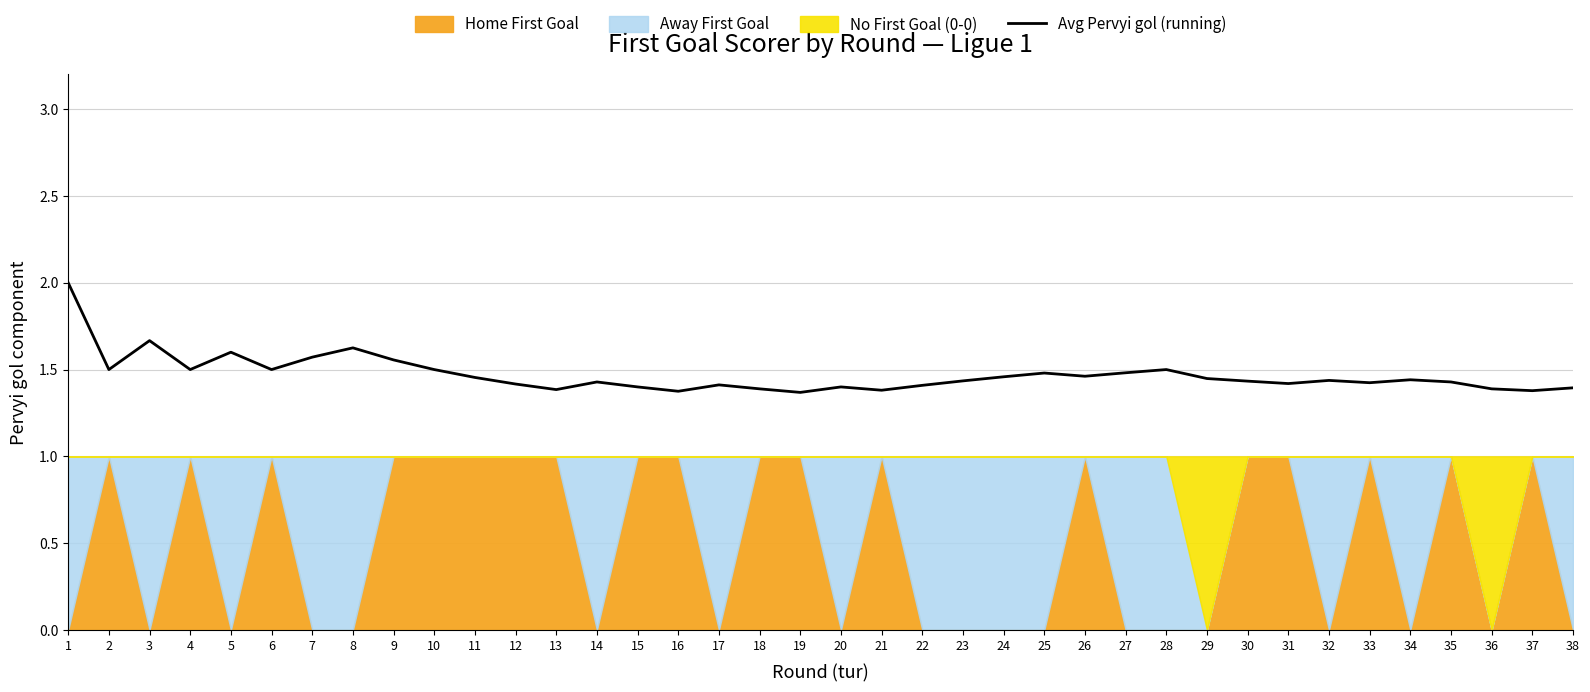

What is the sum of all values?

55.8